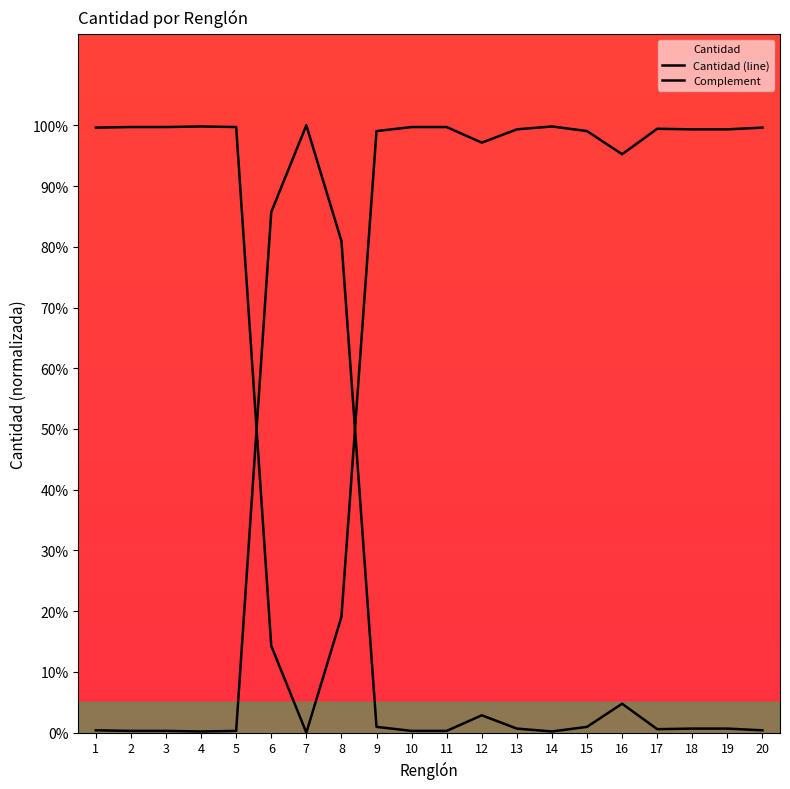

What is the difference between the maximum and minimum values in the Complement series?

99.8